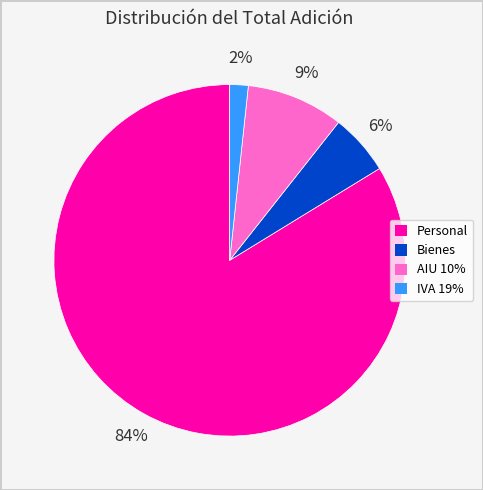

To the nearest percent, what is the difference between the IVA 19% and Bienes slice percentages?

4%